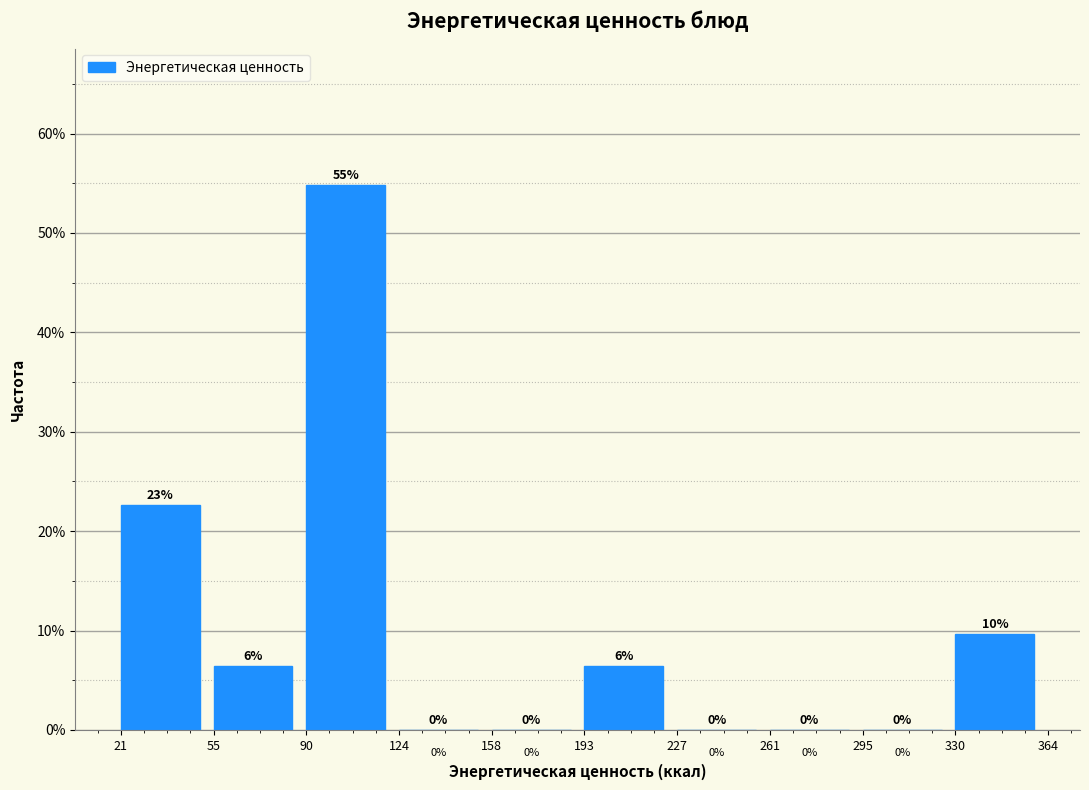

Over which range of the x-axis is the bar tallest?

90 to 124